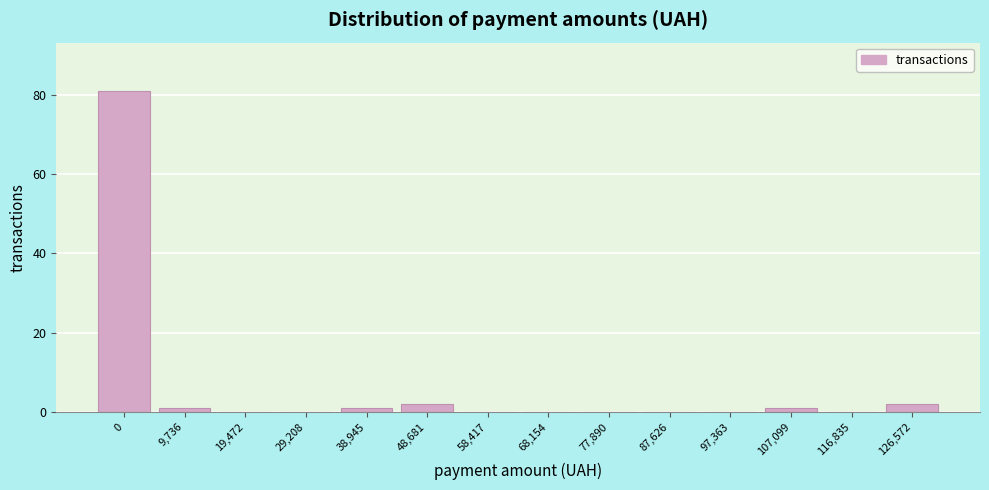

What is the maximum value shown in the chart?

81